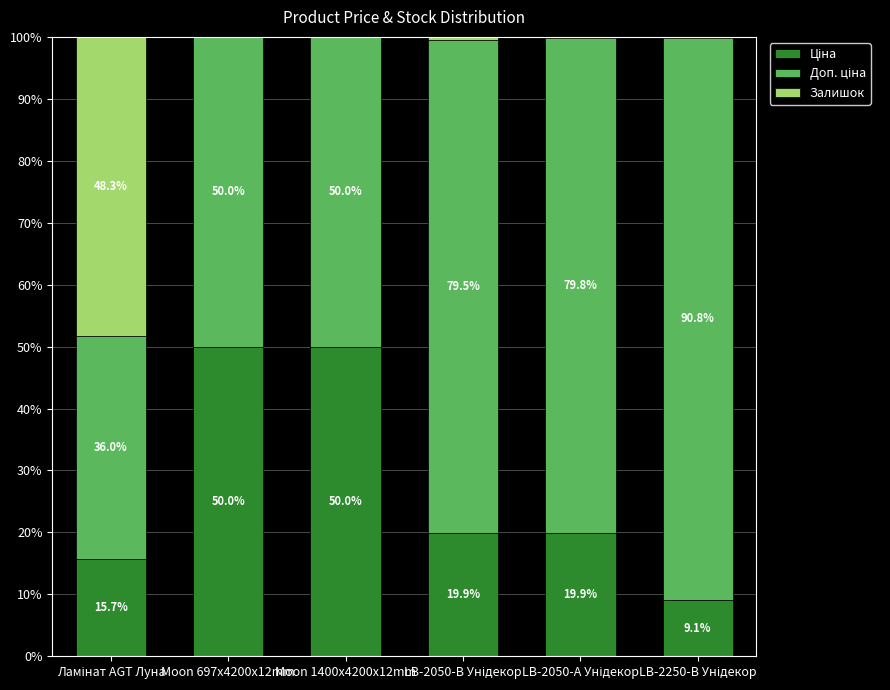

What is the total value across all series at Moon 697x4200x12mm?

100.0